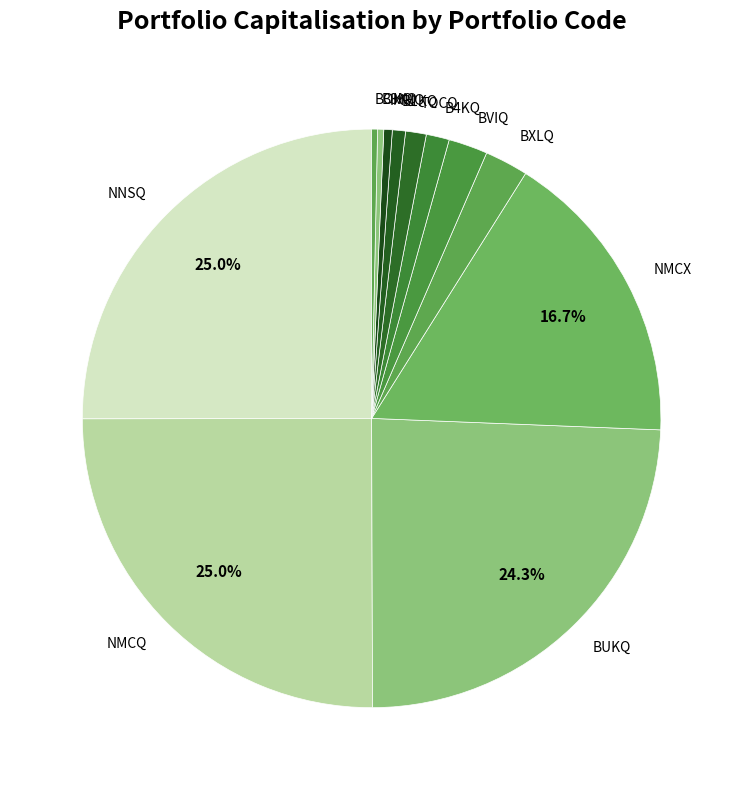

Is it true that B1KQ is 1% of the pie?

True